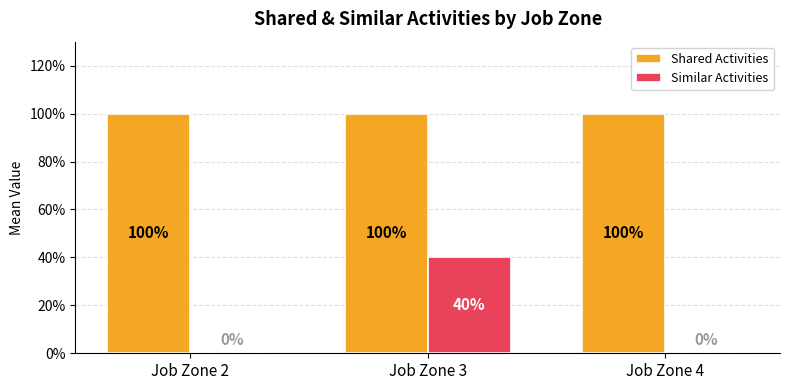

Does the chart contain stacked bars?

No